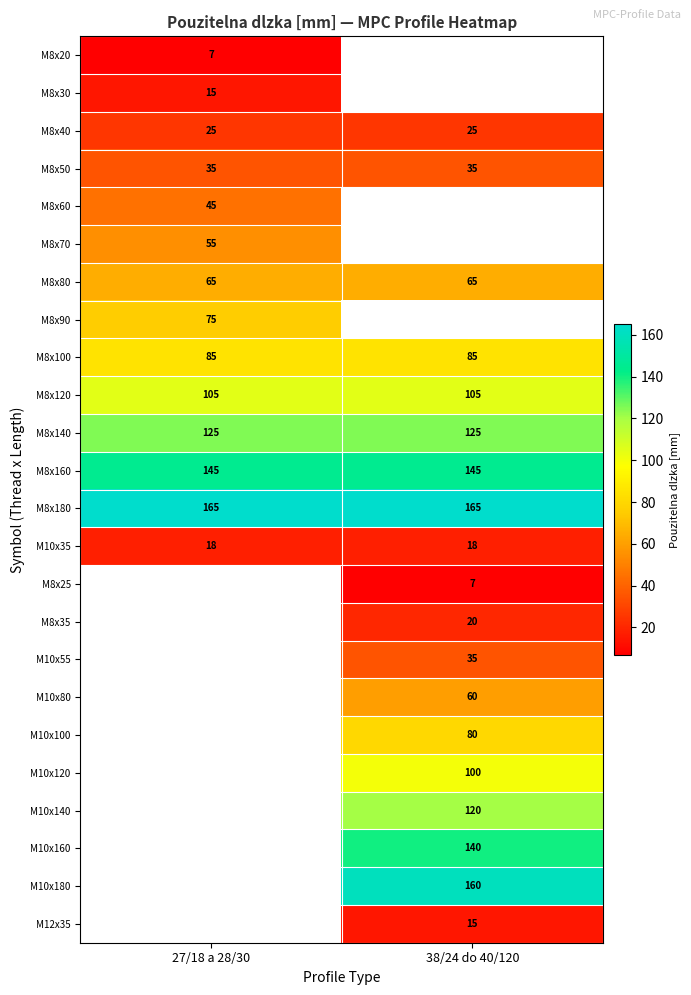

What is the minimum value shown in the chart?

7.0